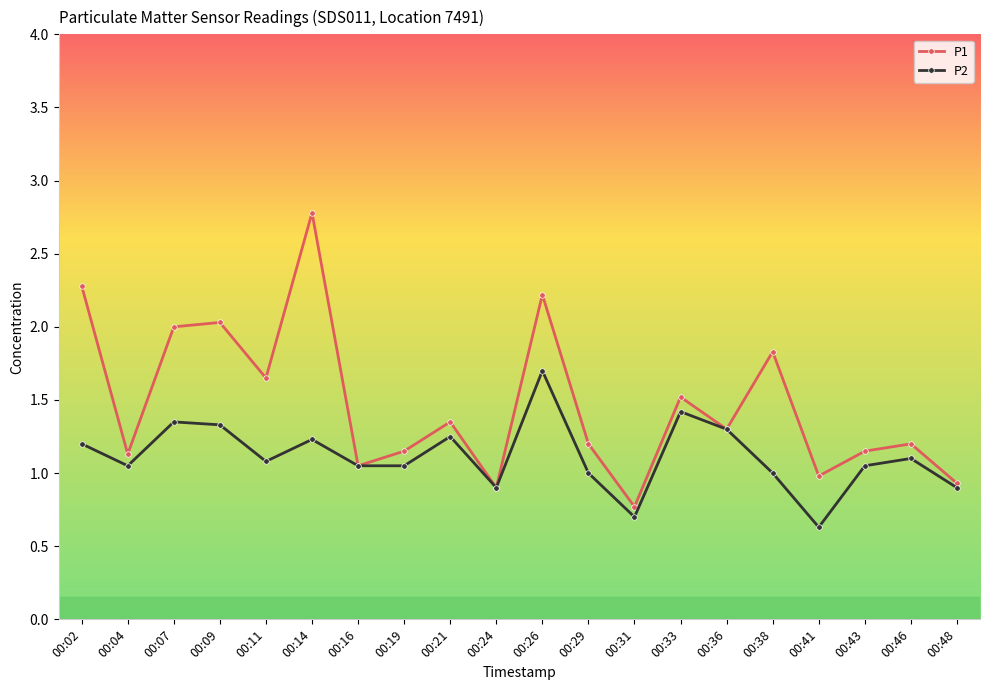

What is the difference between the highest and lowest values at 00:29?

0.2